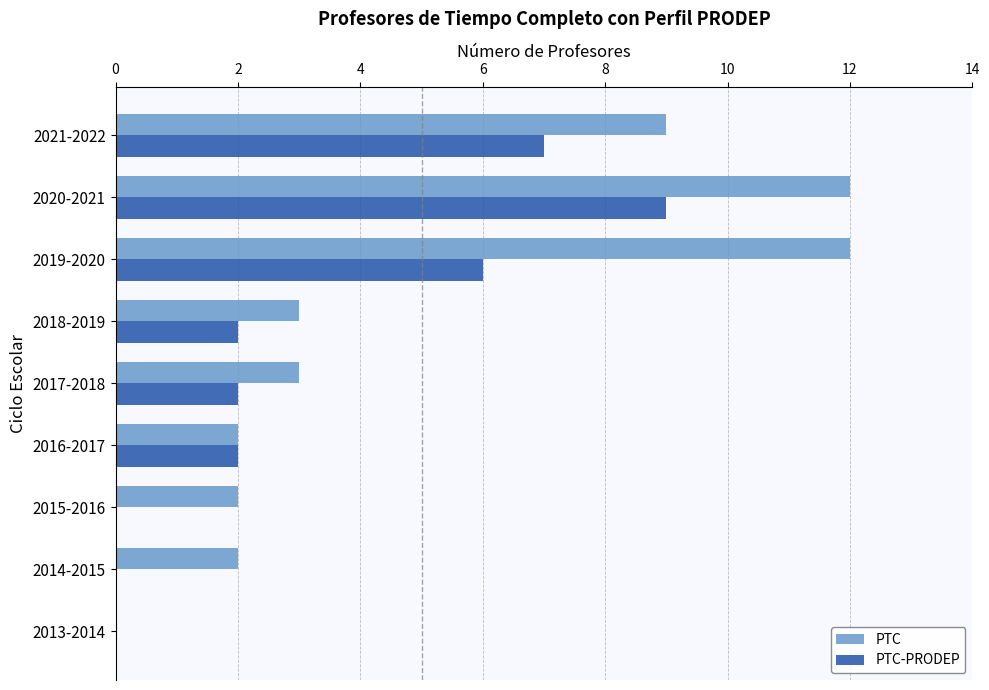

How many positive values does the PTC series have?

8